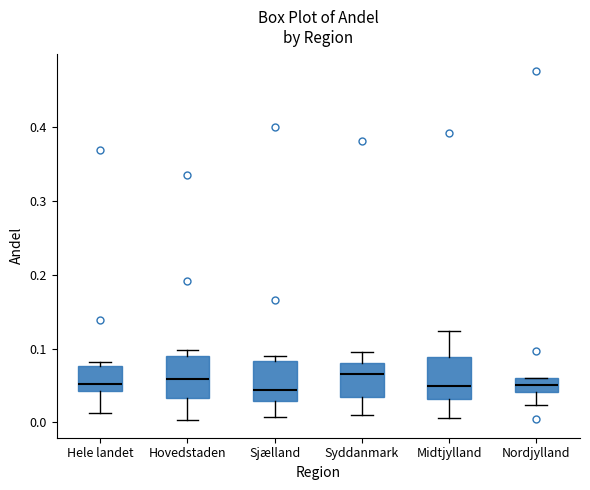

Where does the lower whisker of the box for Nordjylland end on the y-axis? The values are not printed on the chart, so give them approximately, as read against the axis.

0.02